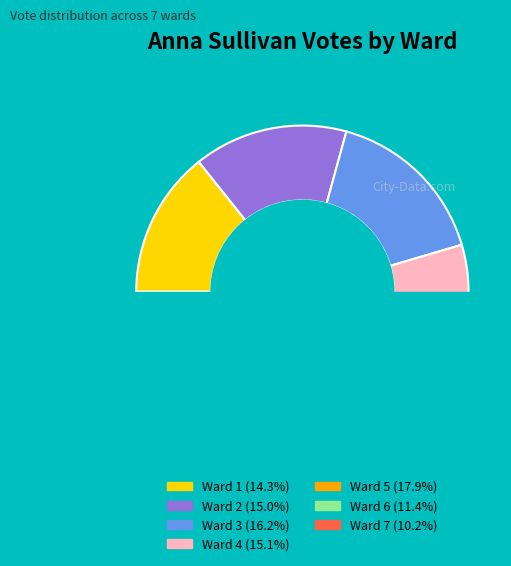

Count the number of slices in the pie.

7